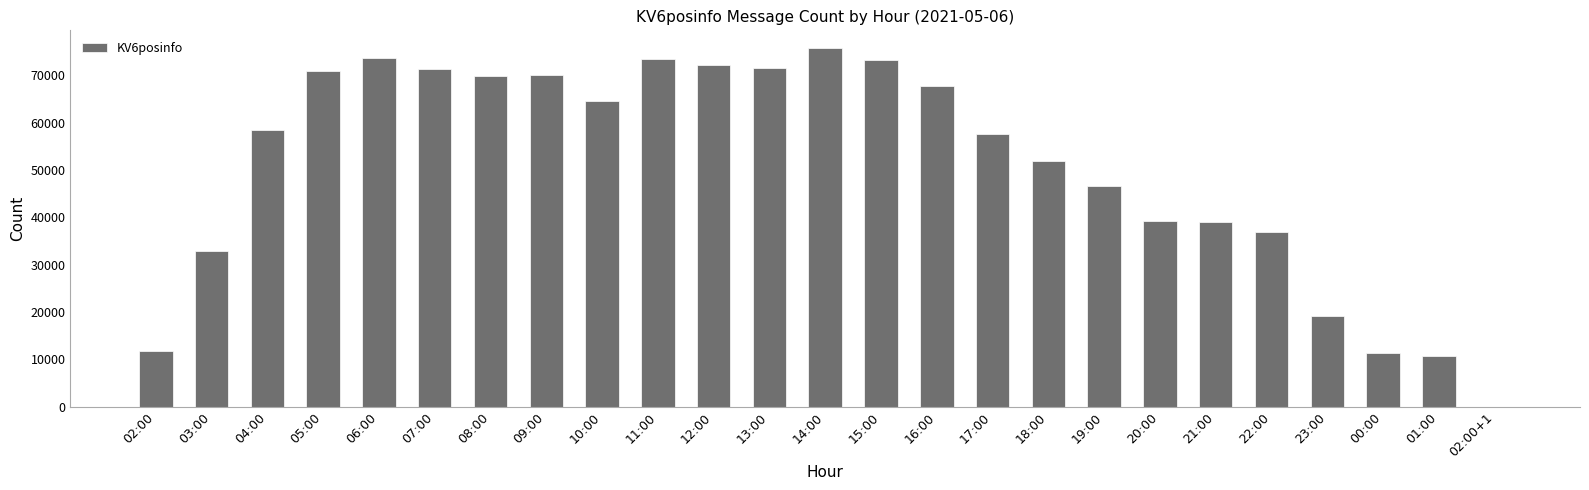

True or false: the data shows 71013 at 05:00.

True